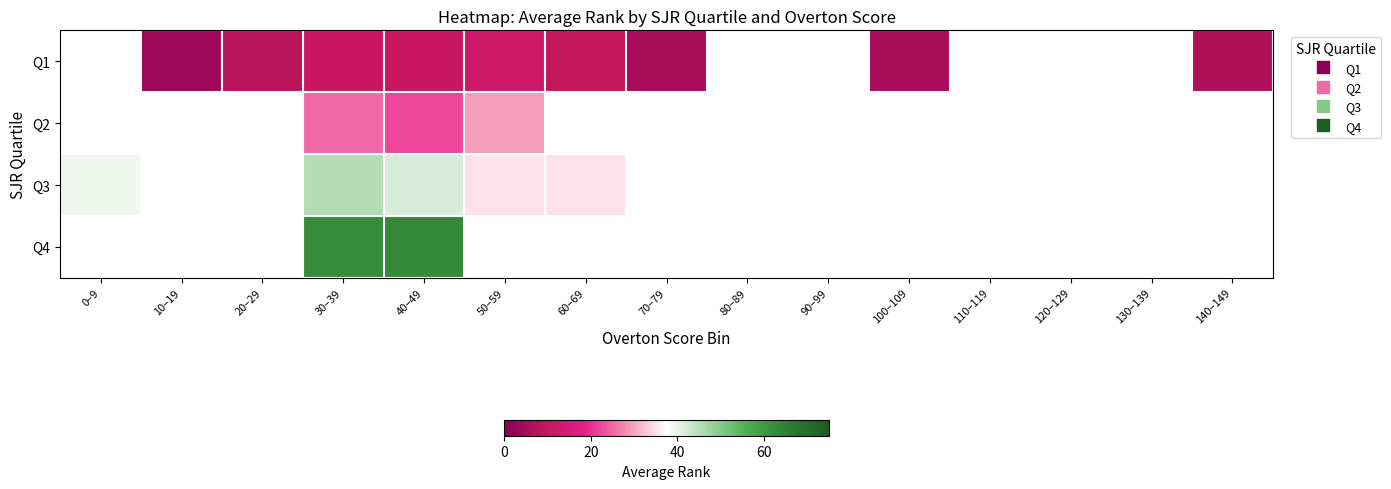

List the series in order of their peak value, lowest first.

Q1, Q2, Q3, Q4